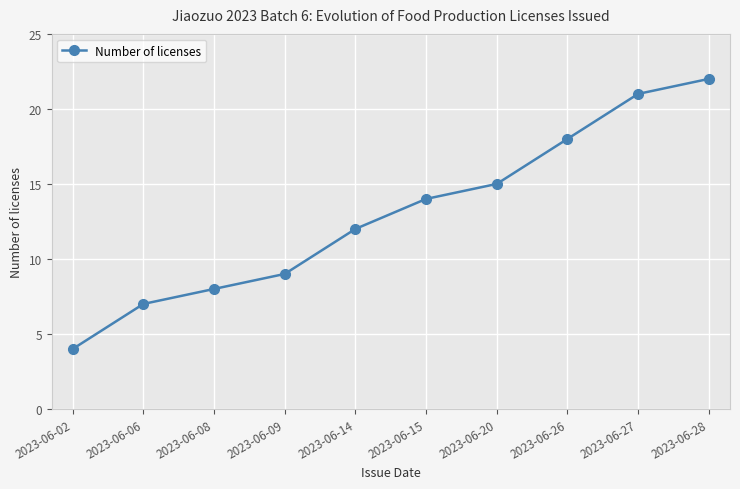

Rank the categories by value from lowest to highest.

2023-06-02, 2023-06-06, 2023-06-08, 2023-06-09, 2023-06-14, 2023-06-15, 2023-06-20, 2023-06-26, 2023-06-27, 2023-06-28